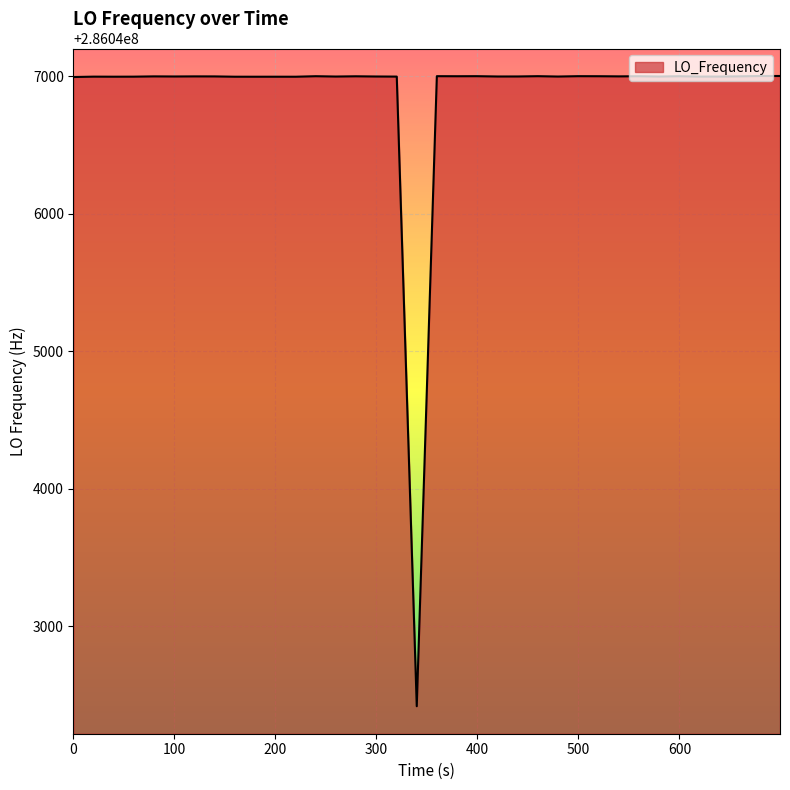

What is the smallest value displayed?

286042416.8